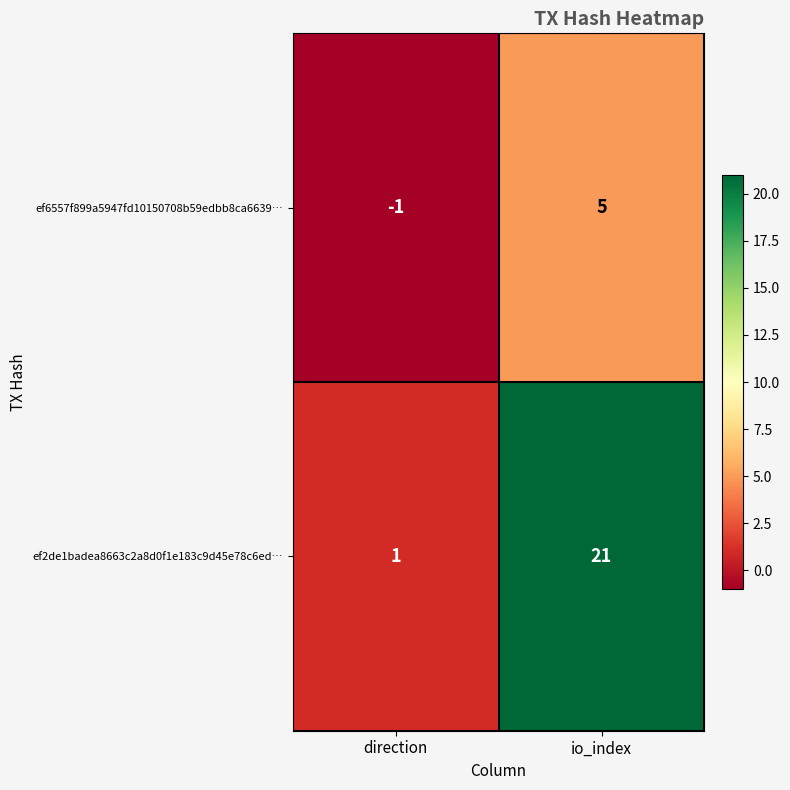

What is the spread (max minus min) of values at io_index?

16